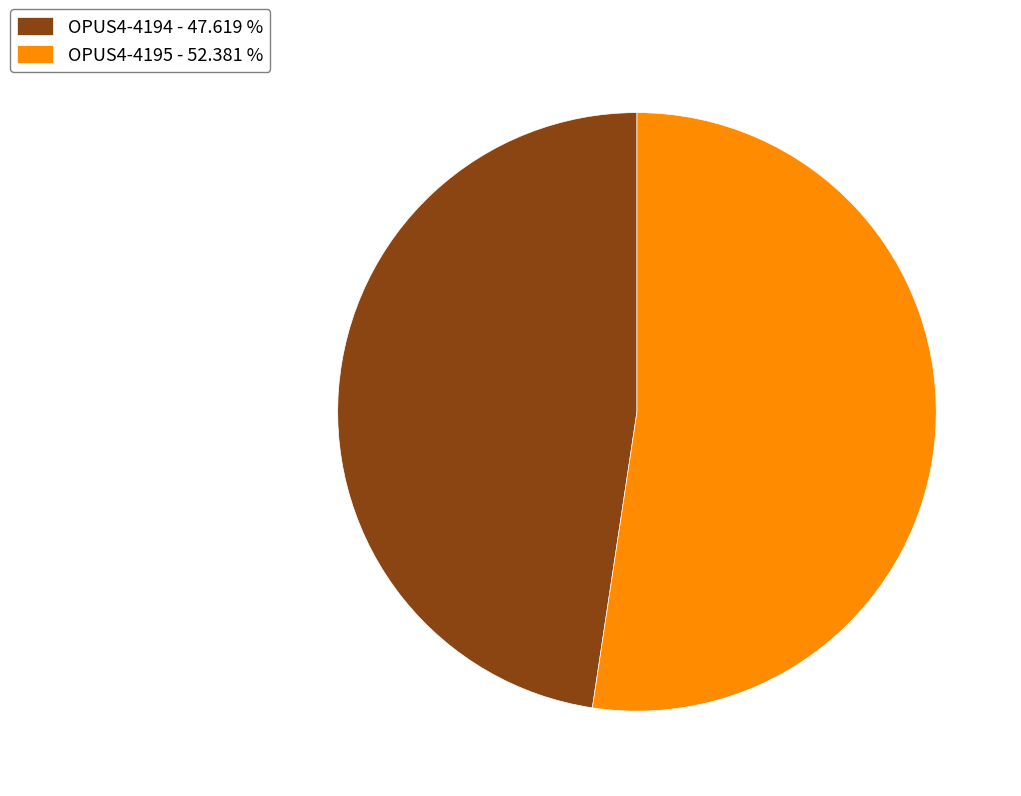

Combined, do OPUS4-4194 - 47.619 % and OPUS4-4195 - 52.381 % account for over 50%?

Yes